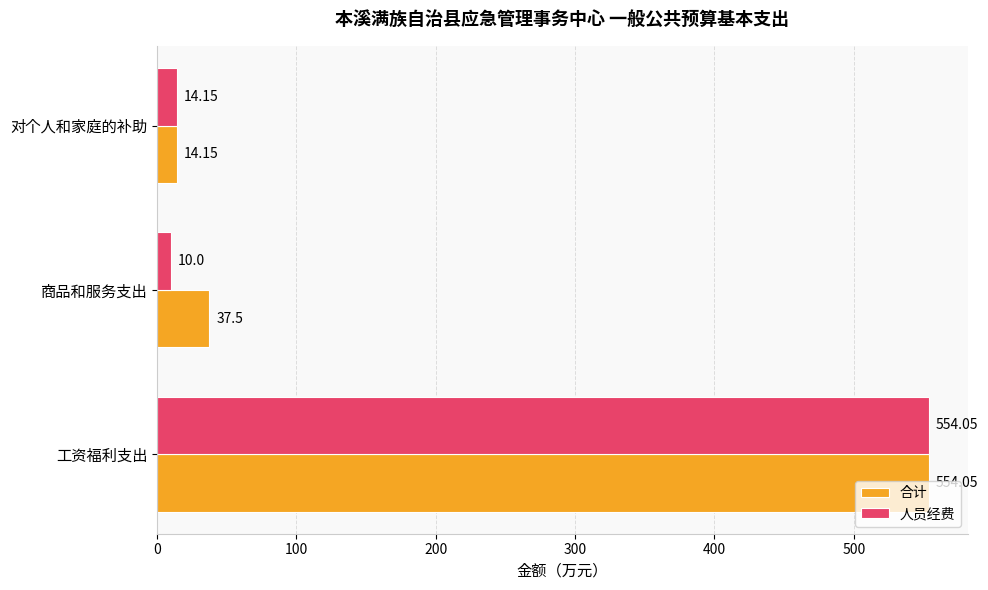

Rank the series by their average value, from highest to lowest.

合计, 人员经费